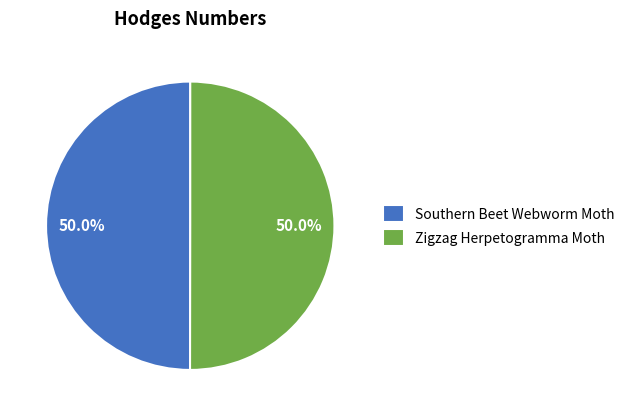

What is the ratio of the value at Zigzag Herpetogramma Moth to the value at Southern Beet Webworm Moth?

1.0